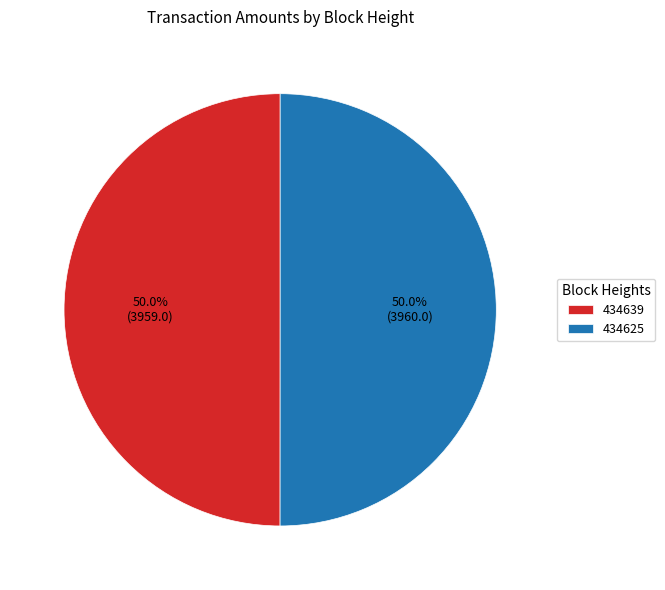

What is the ratio of the value at 434639 to the value at 434625?

1.0